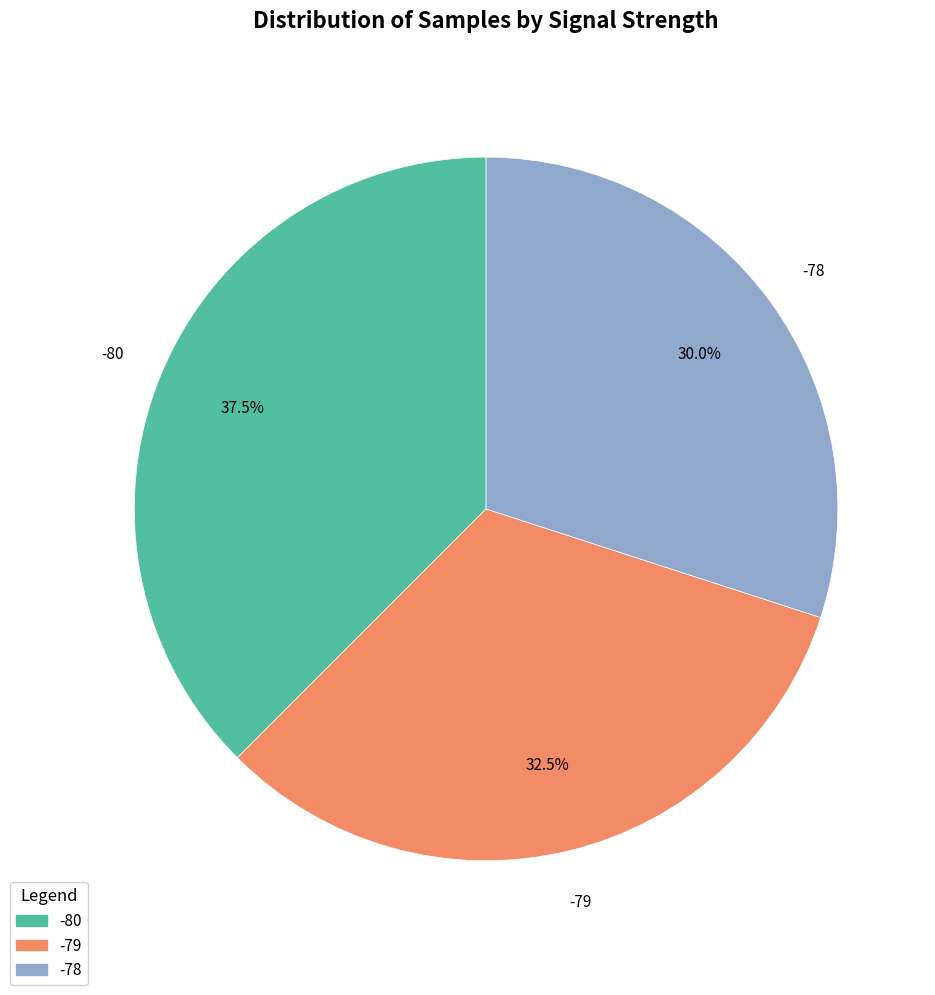

Which slice is the largest?

-80